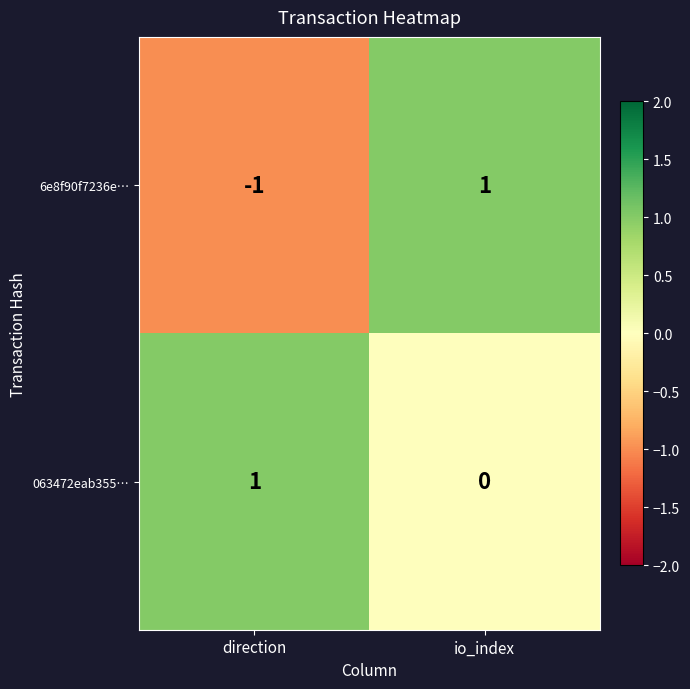

Which series has the largest total across all categories?

063472eab355…